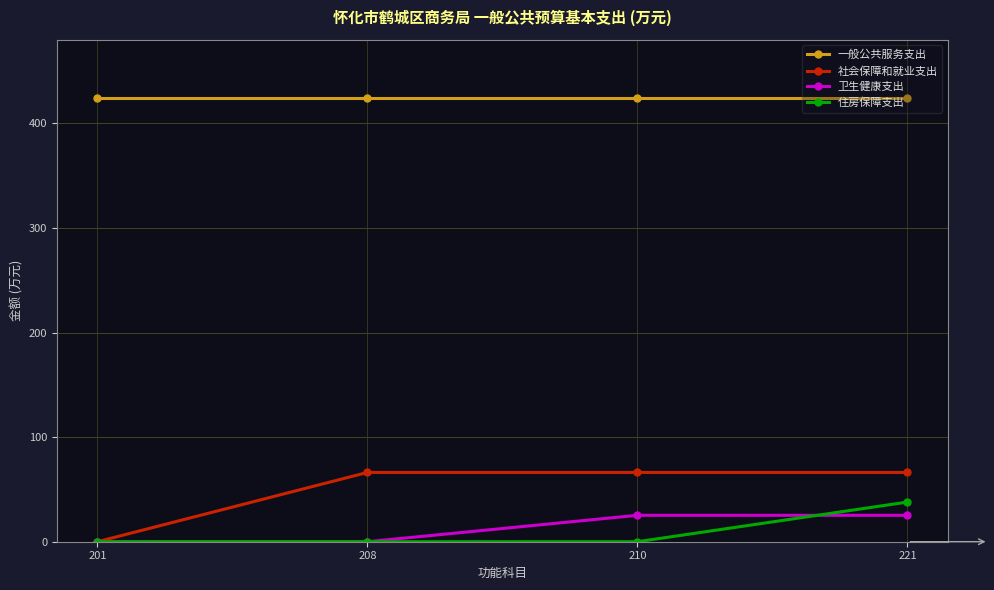

At how many categories does at least one series exceed 386?

4